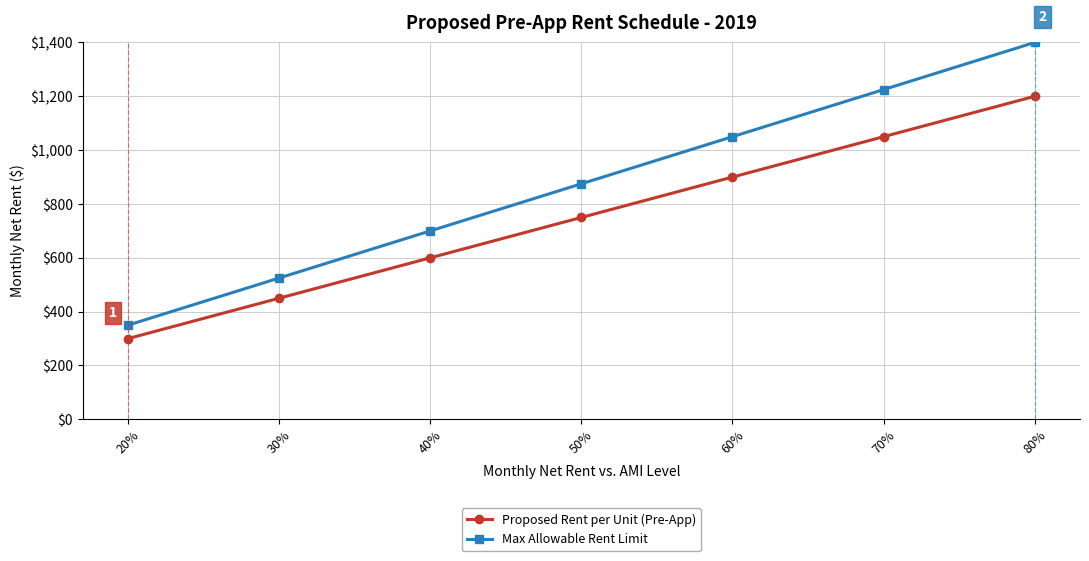

True or false: Proposed Rent per Unit (Pre-App) has a value of 1357 at 60%.

False